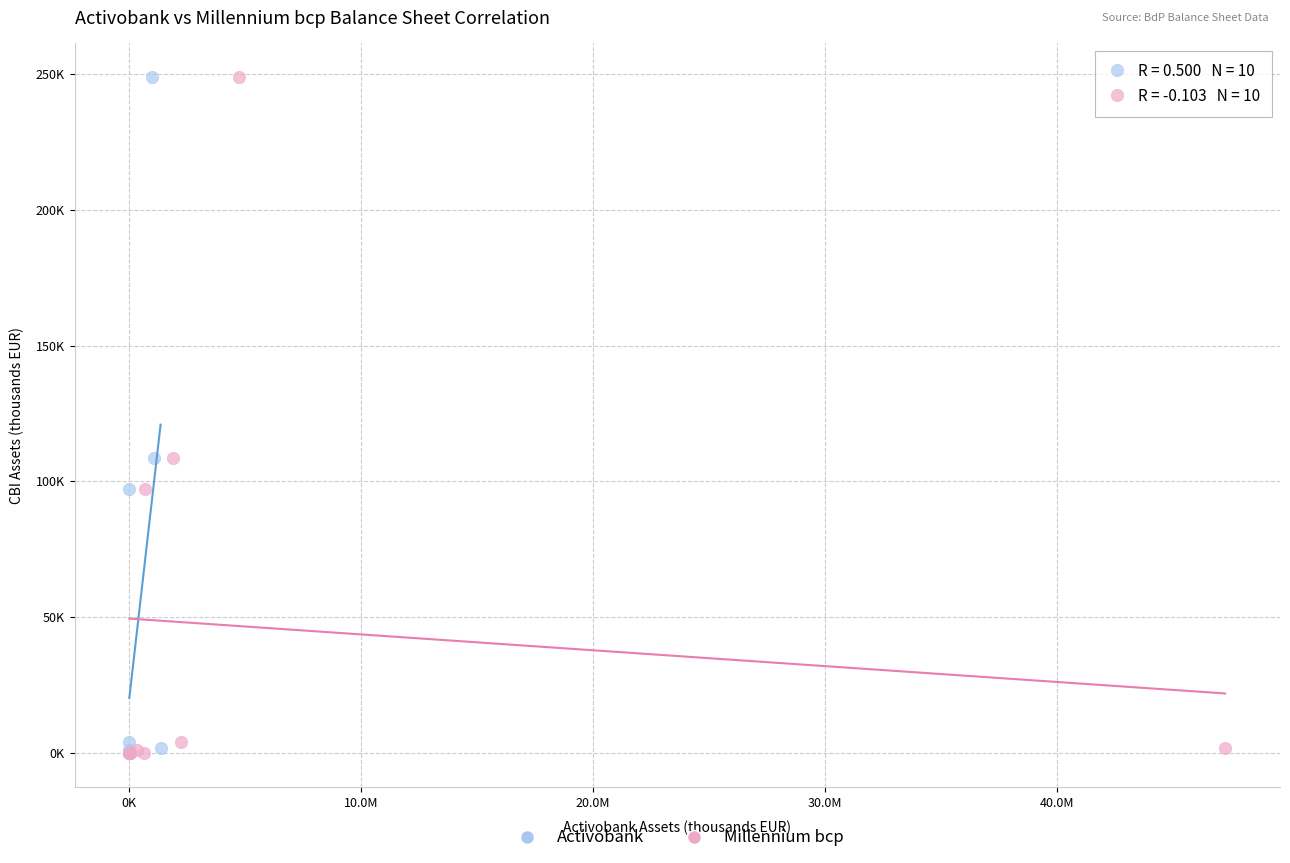

What are all the series names shown in the legend?

Activobank, Millennium bcp